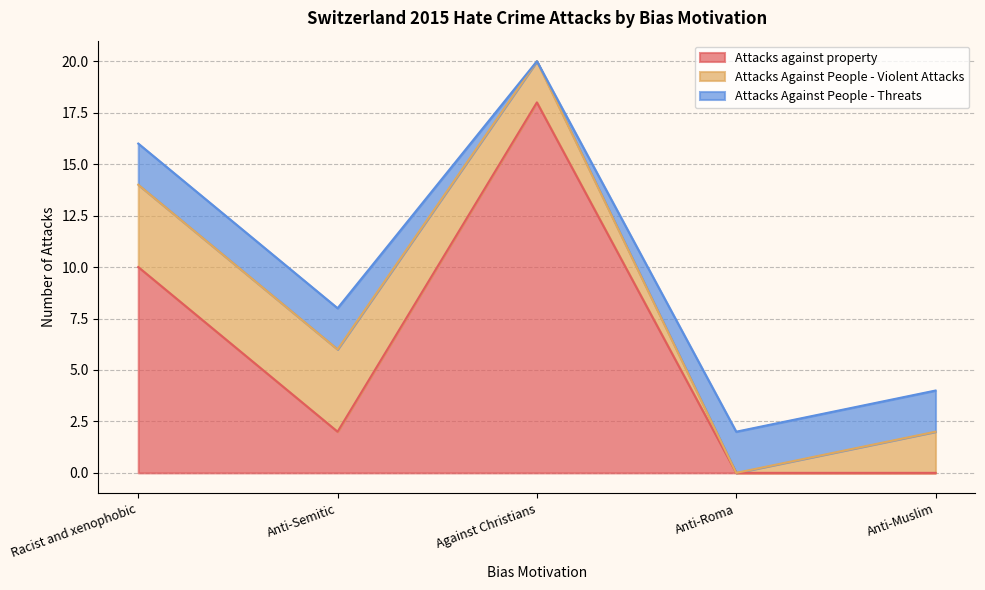

Where is the first local maximum for Attacks against property?

Against Christians